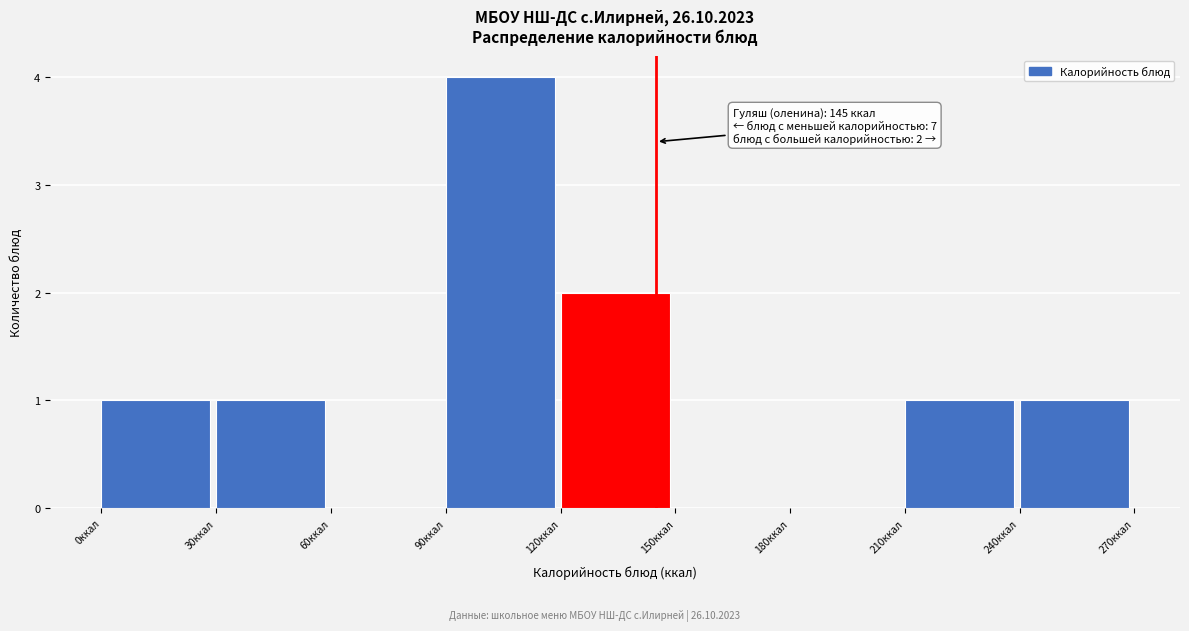

Which range on the x-axis has the tallest bar?

90 to 120